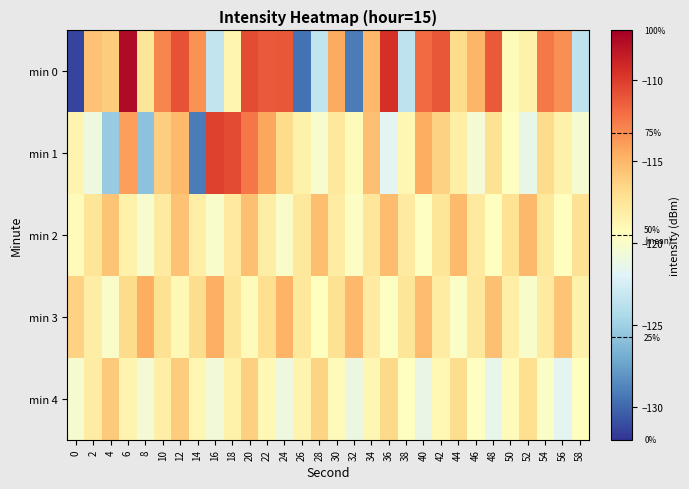

Between 24 and 36, which is larger?

36